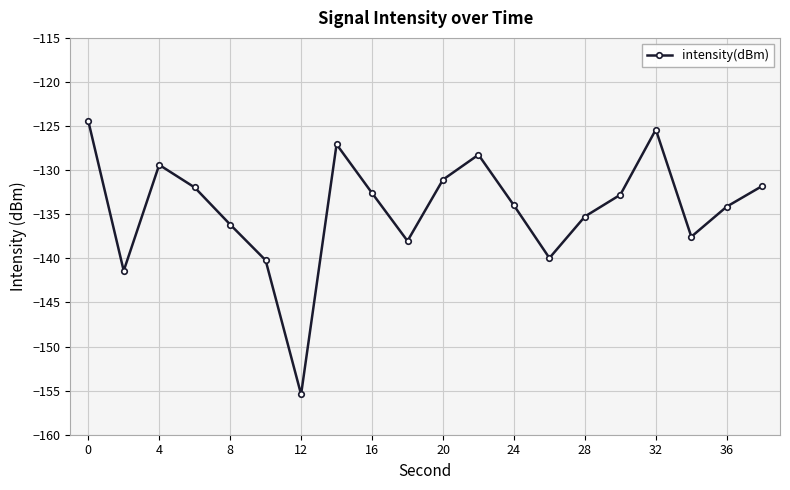

What is the average value?

-134.3